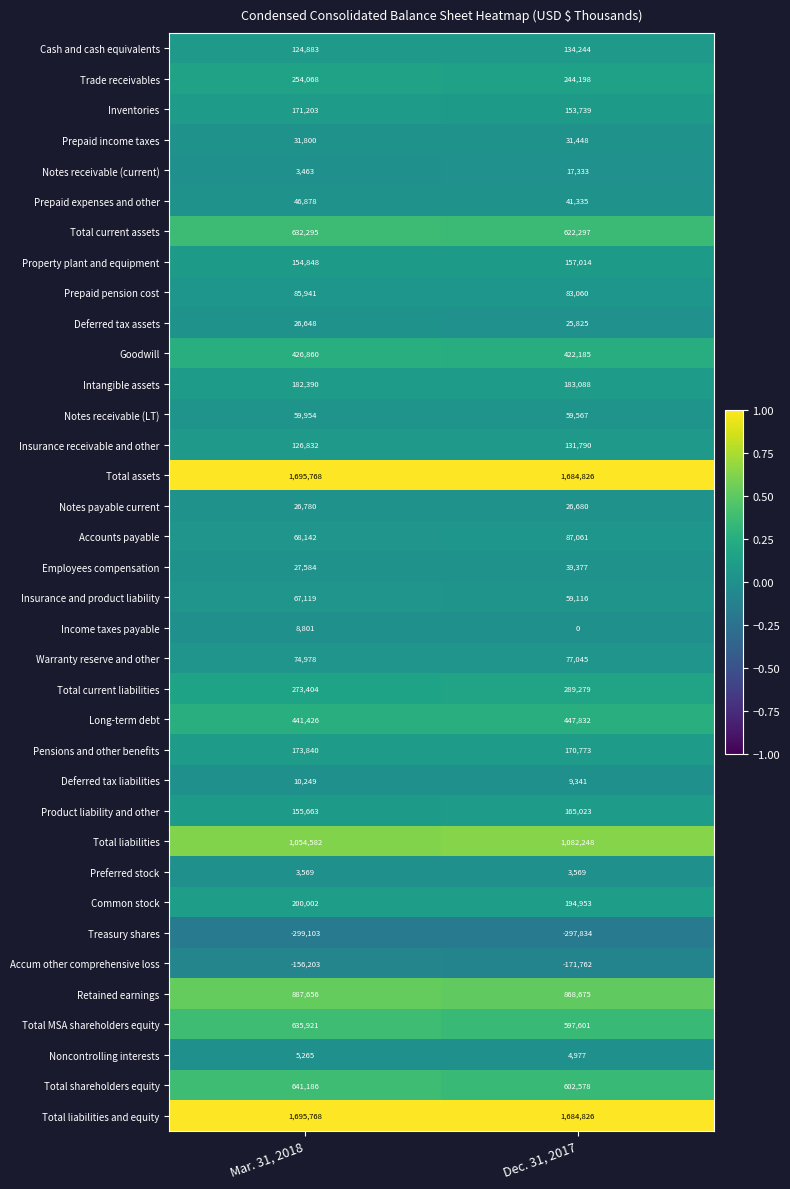

Is it true that Common stock equals 300646 at Dec. 31, 2017?

False